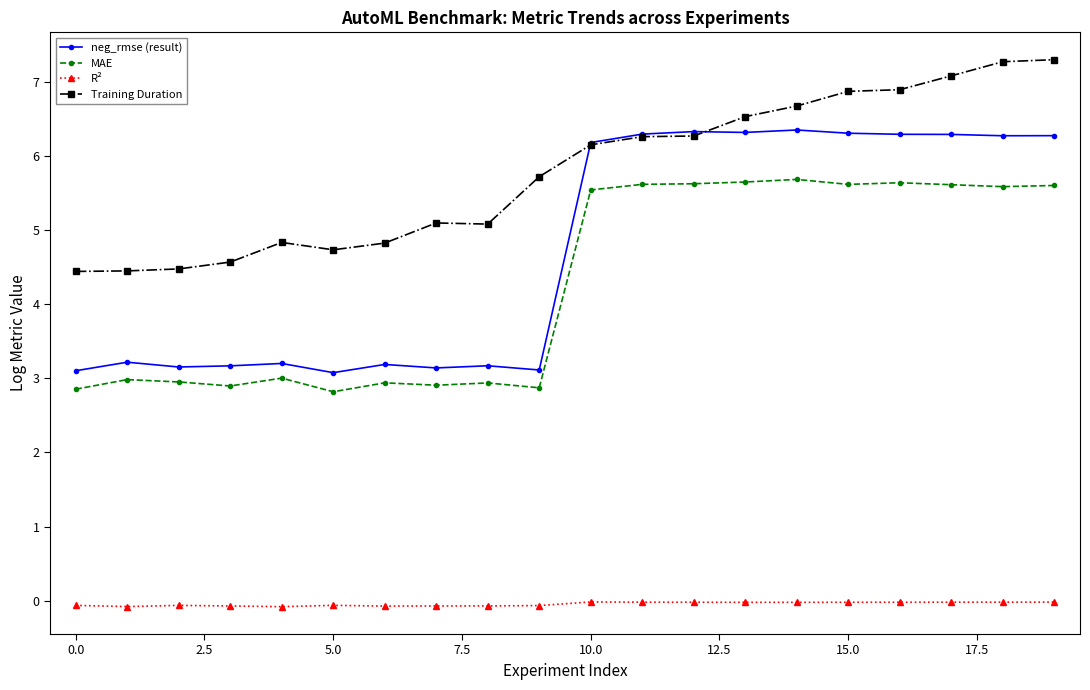

List the series in order of their peak value, highest first.

Training Duration, neg_rmse (result), MAE, R²